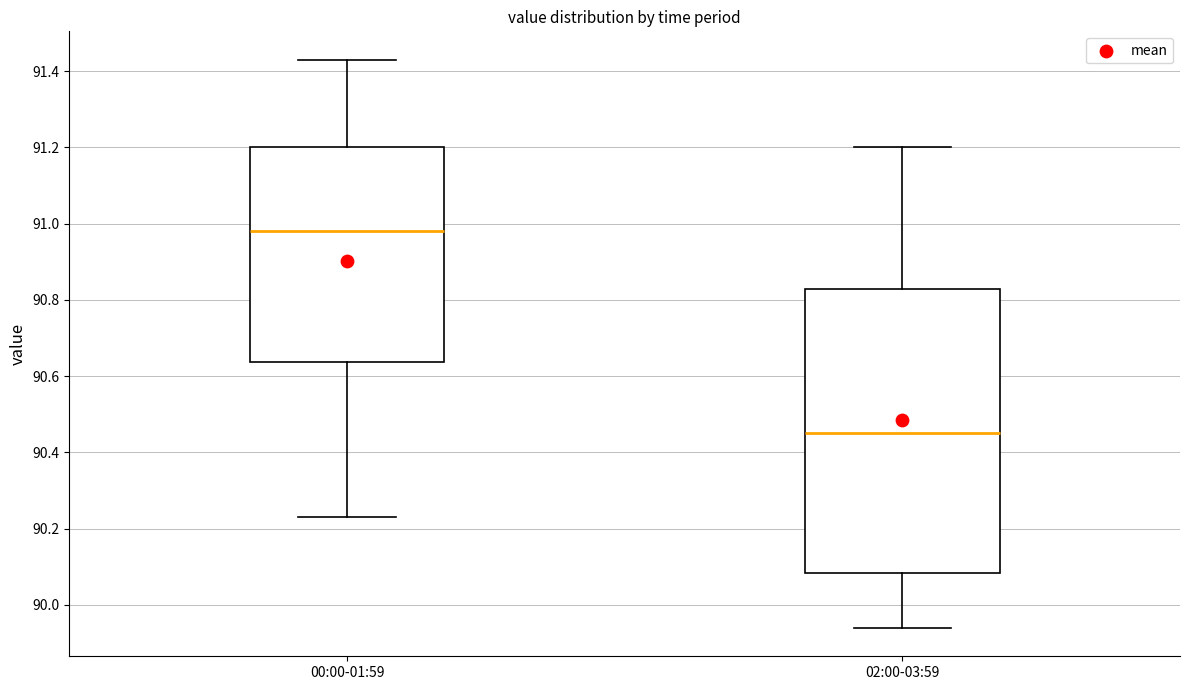

Where does the median line of the box for 02:00-03:59 sit on the y-axis? The values are not printed on the chart, so give them approximately, as read against the axis.

90.46